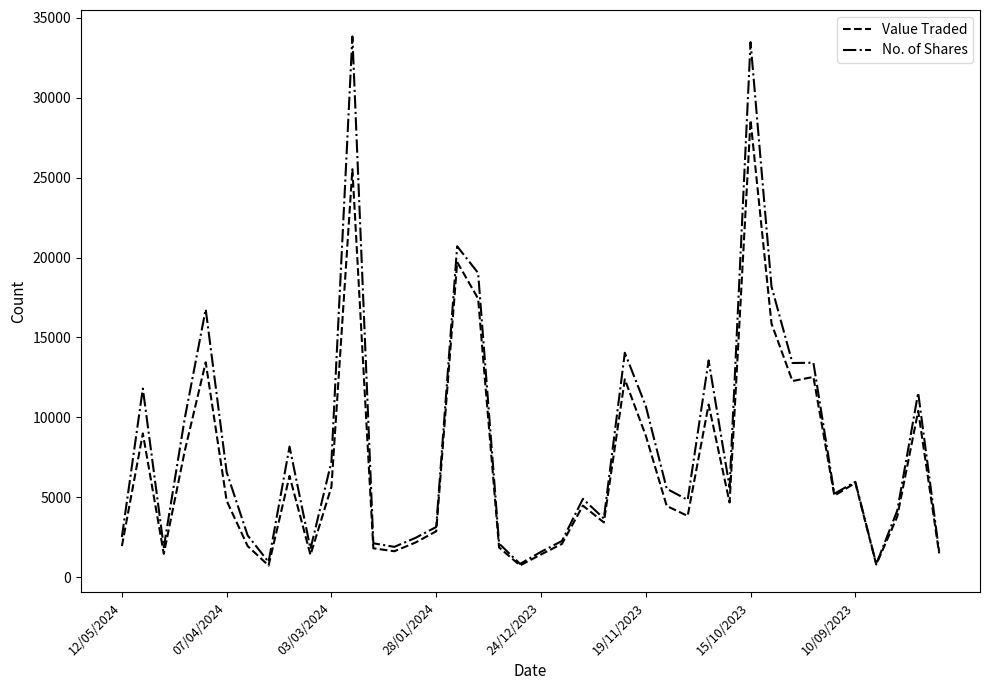

What is the sum of all No. of Shares values?

331084